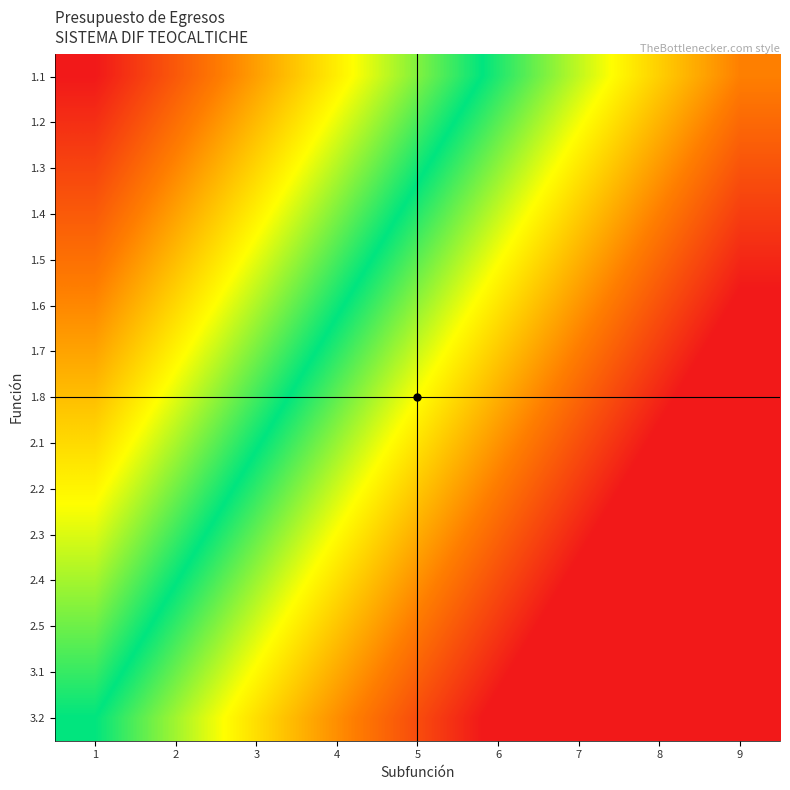

At how many categories does at least one series exceed 0?

8